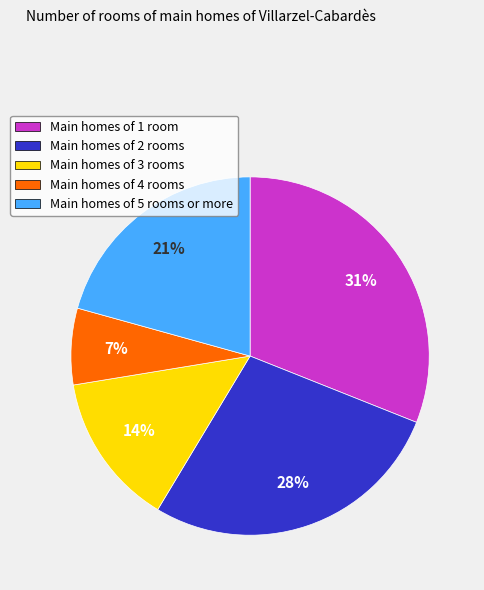

To the nearest percent, what is the difference between the largest and smallest slice percentages?

24%